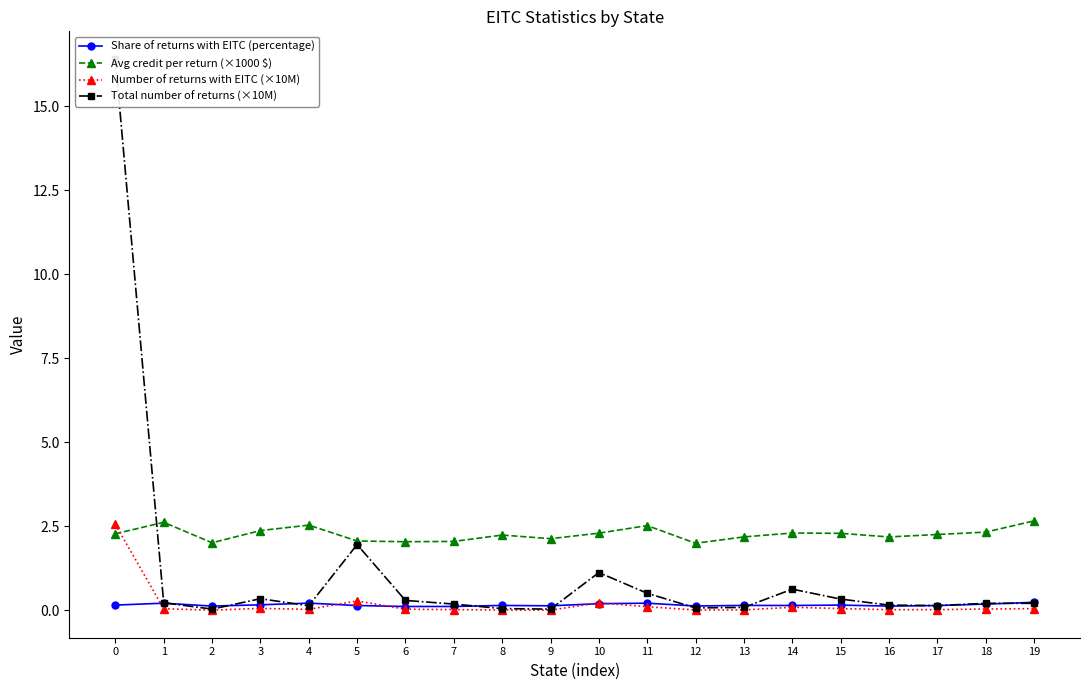

Is it true that Number of returns with EITC (×10M) equals 0.0 at 7?

True